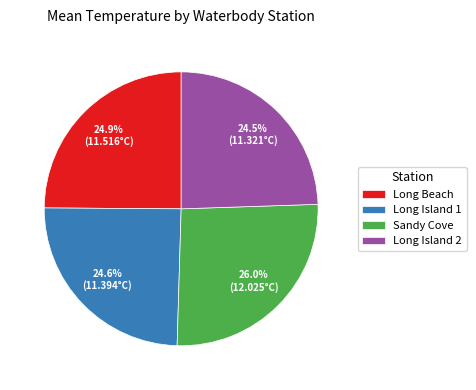

How many slices are in this pie chart?

4